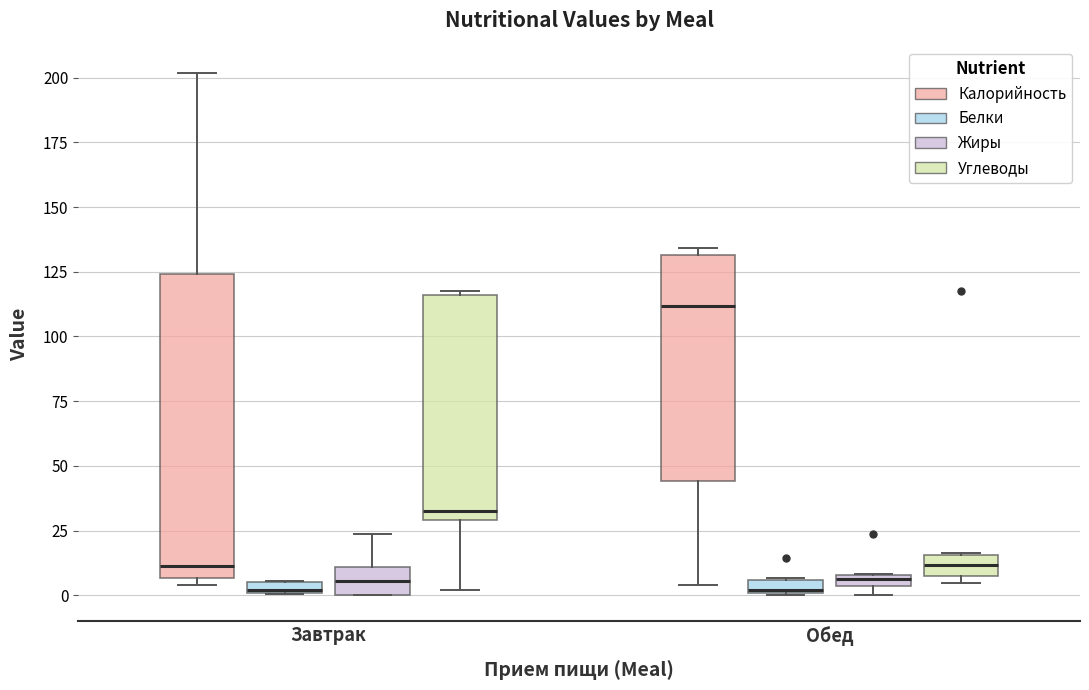

Where is the upper edge of the box for Обед (Жиры) on the y-axis? The values are not printed on the chart, so give them approximately, as read against the axis.

10